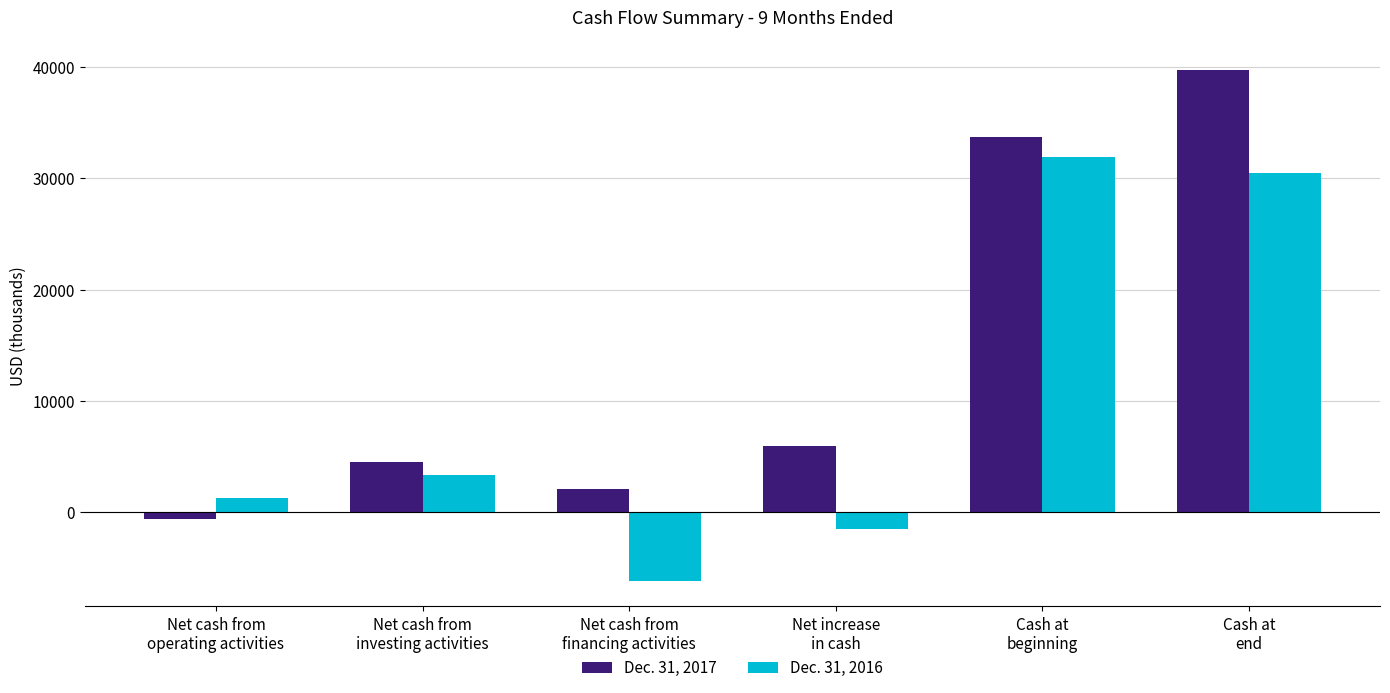

What are all the series names shown in the legend?

Dec. 31, 2017, Dec. 31, 2016